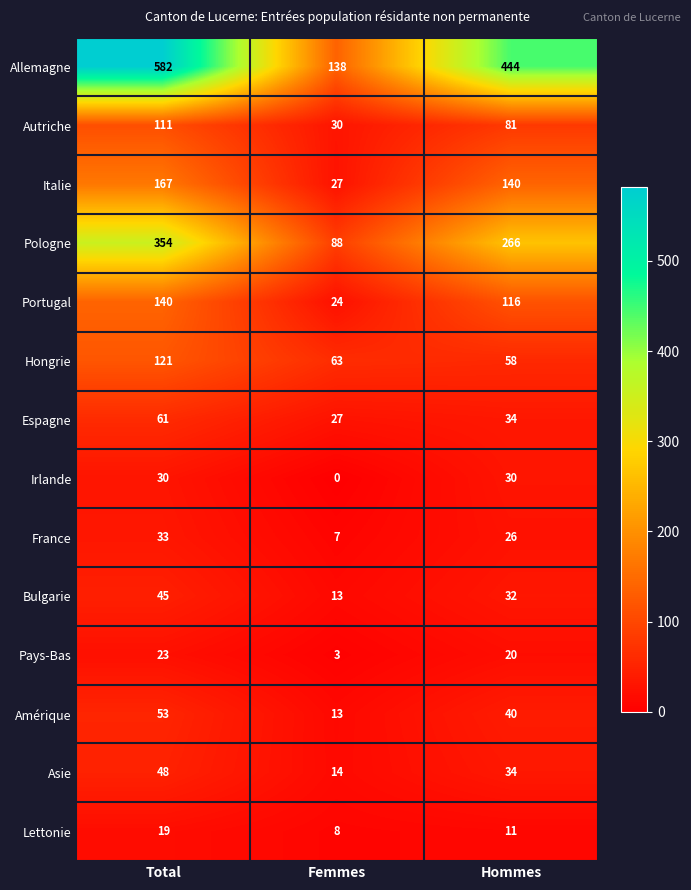

Which series has the widest spread of values?

Allemagne